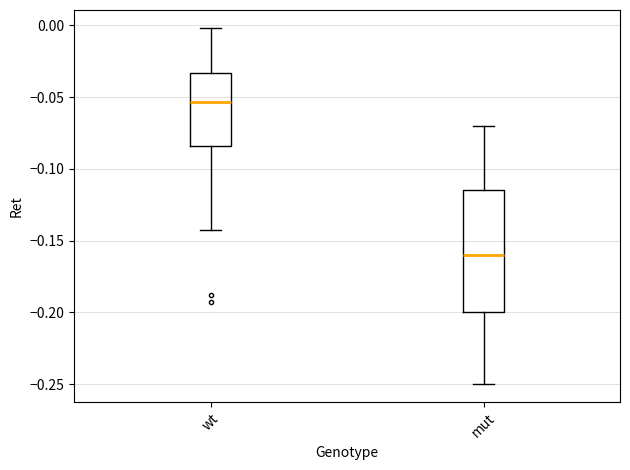

Where does the median line of the box for wt sit on the y-axis? The values are not printed on the chart, so give them approximately, as read against the axis.

-0.055